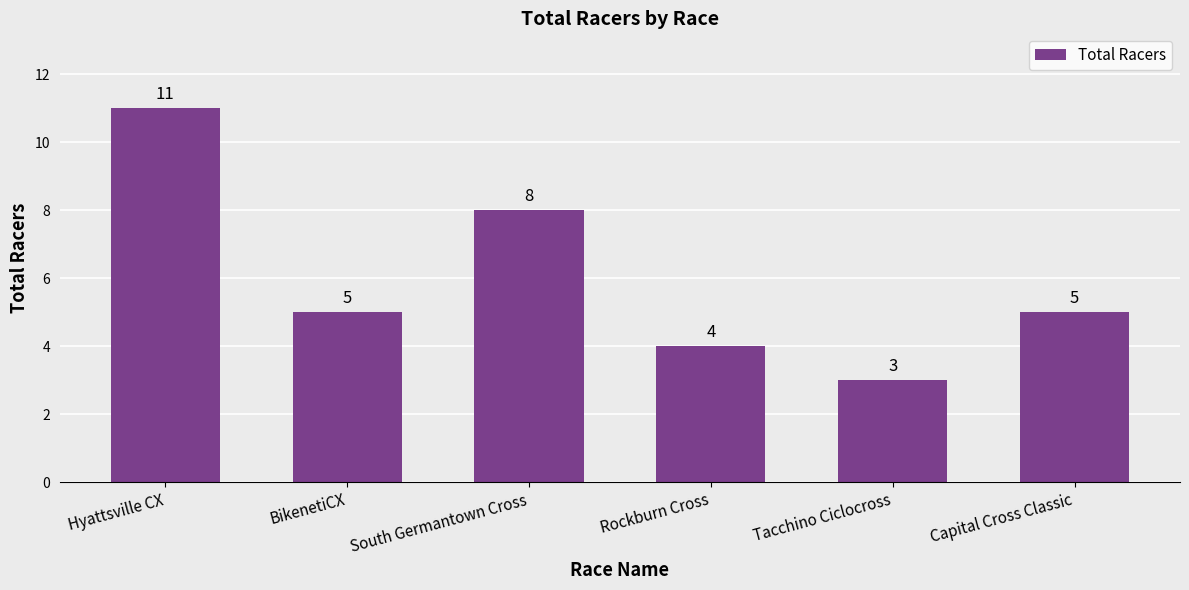

Where does the data first go above 5?

Hyattsville CX